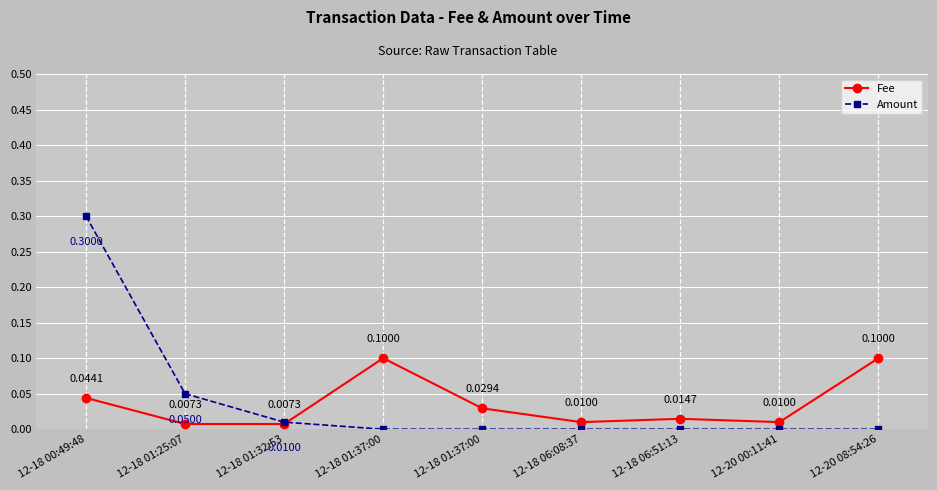

Between which two adjacent categories do Amount and Fee first intersect?

12-18 01:32:53 and 12-18 01:37:00